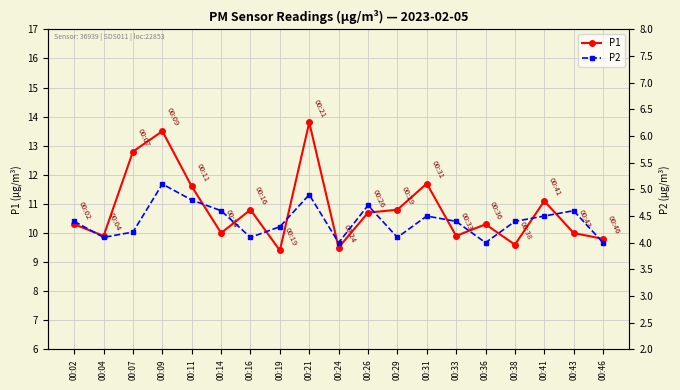

What are all the series names shown in the legend?

P1, P2